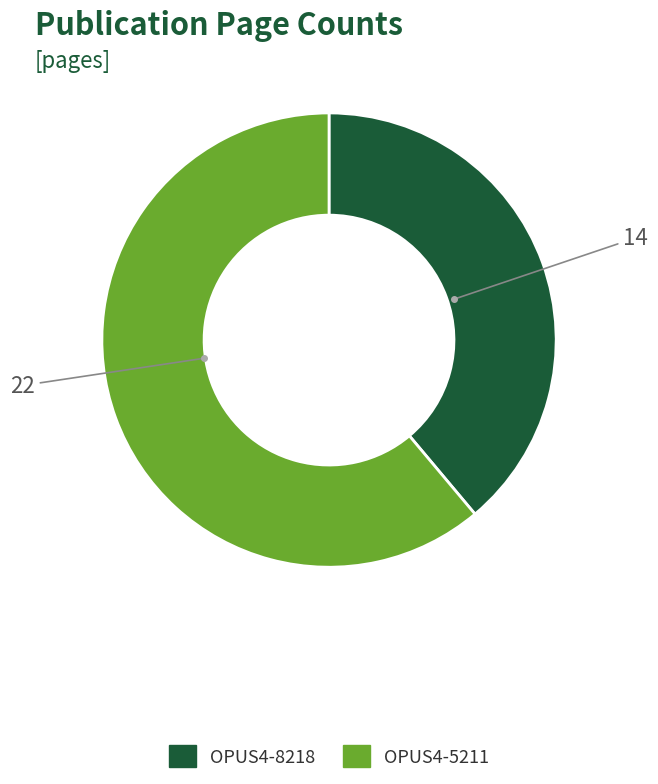

The OPUS4-8218 slice represents 39% of the pie. True or false?

True